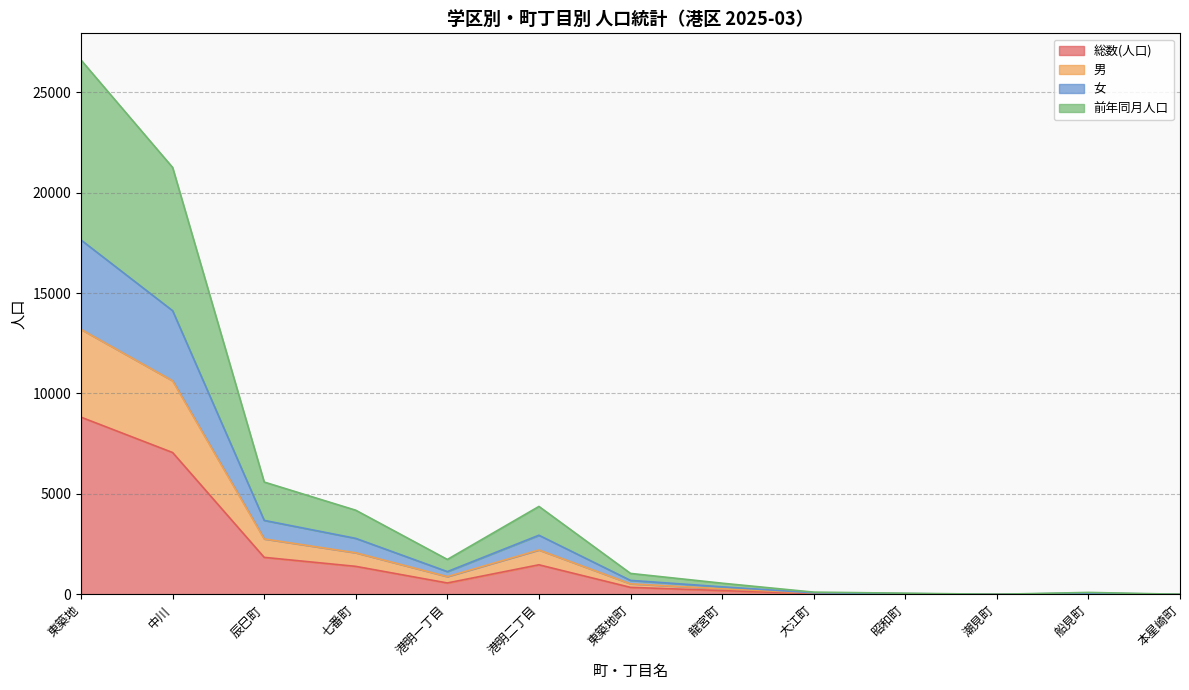

What is the label of the 5th point from the left?

港明一丁目